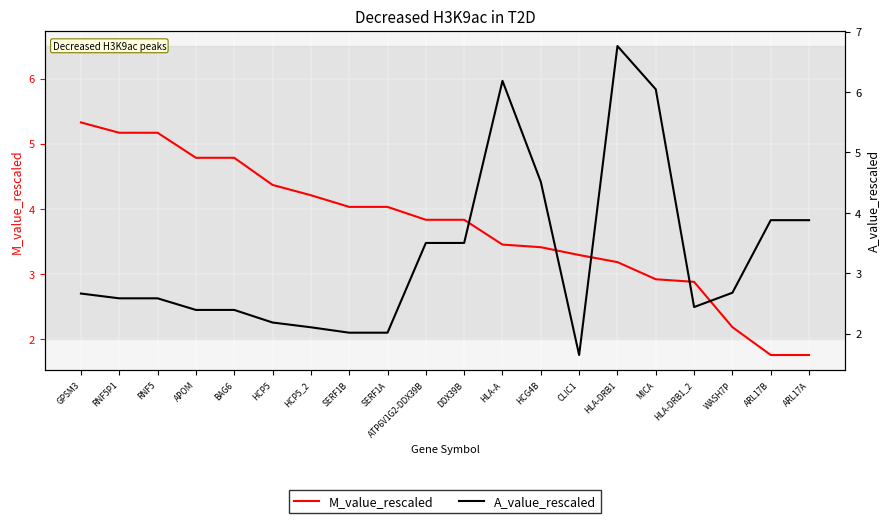

Between DDX39B and WASH7P, which is larger?

DDX39B